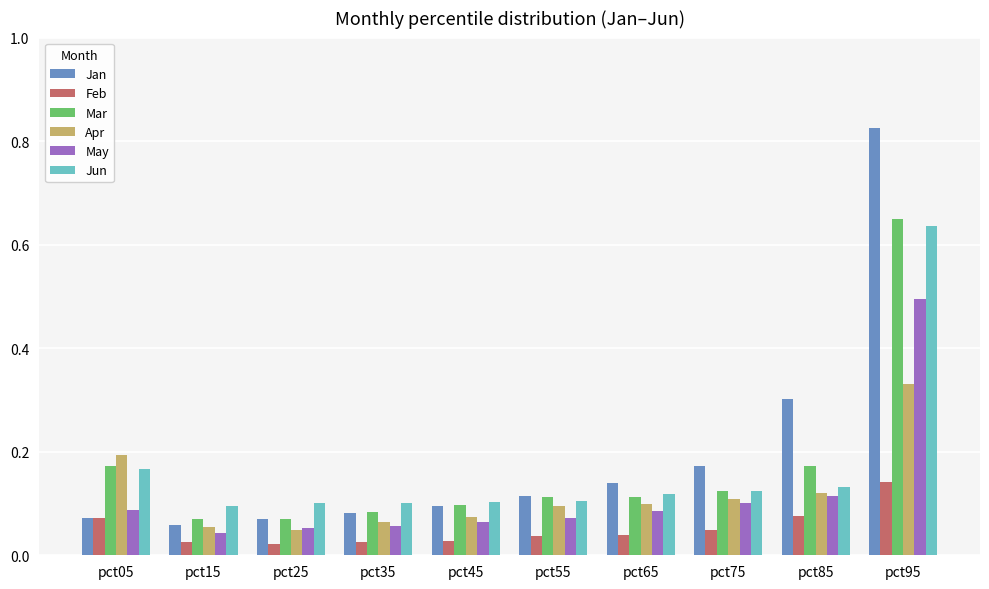

Is it true that Jun equals 0.1 at pct85?

True